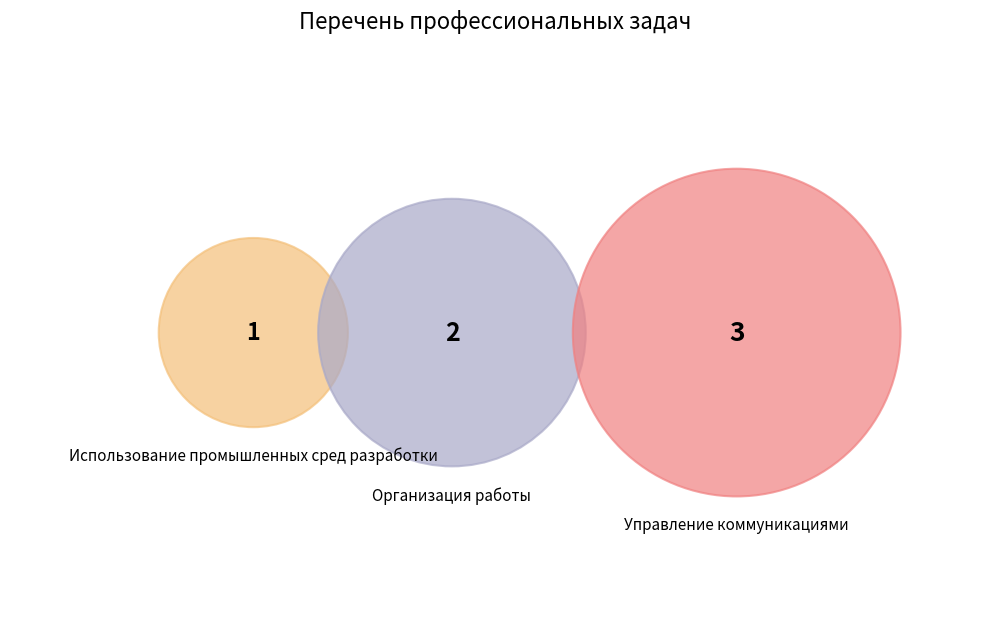

Is it true that Использование промышленных сред разработки is 17% of the pie?

True